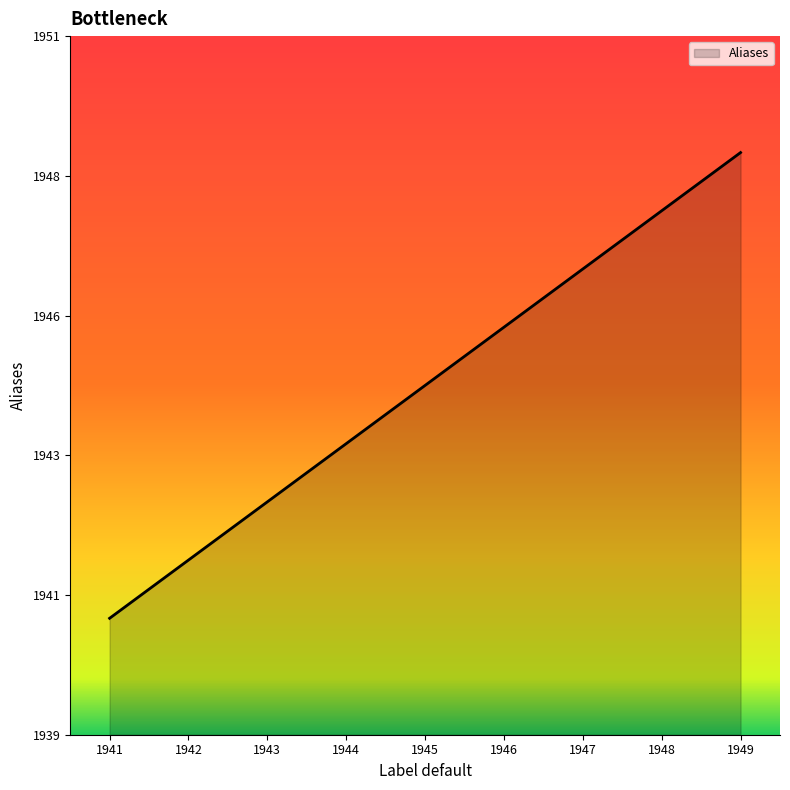

Does the chart display data point markers on the line(s)?

No